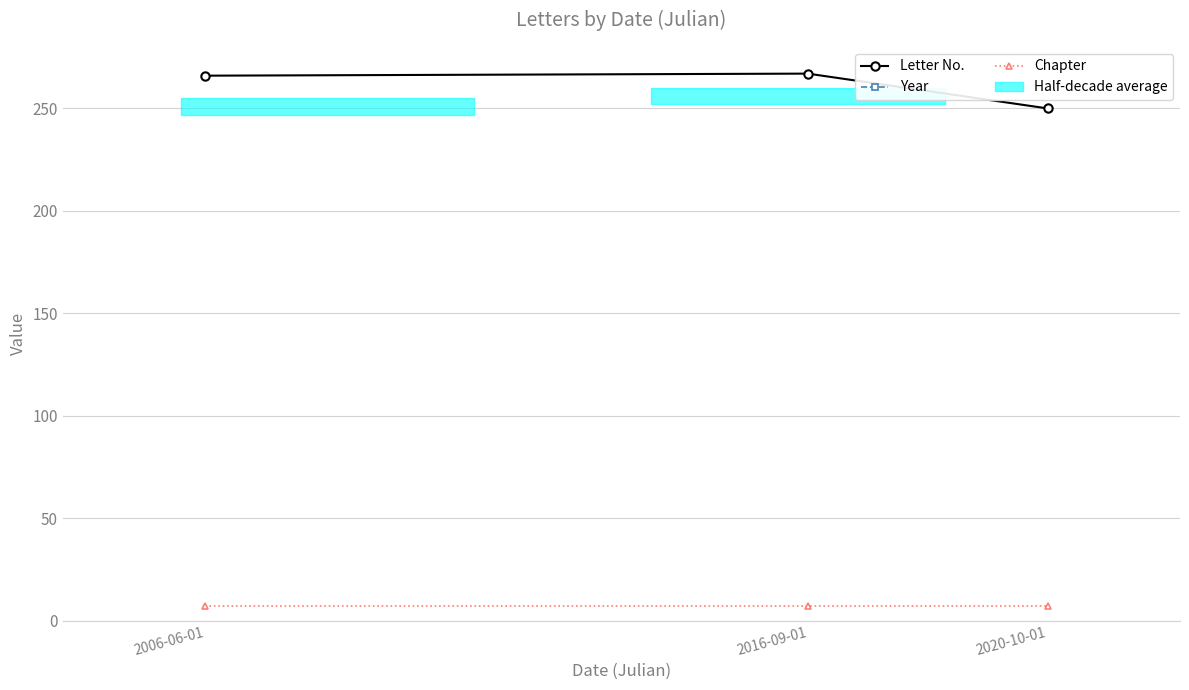

How many data points in Letter No.  are less than 266?

1